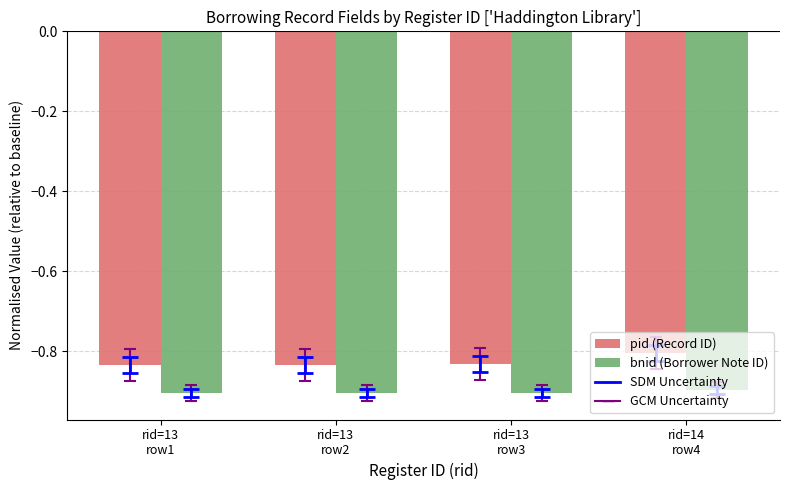

What is the minimum value shown in the chart?

-0.9